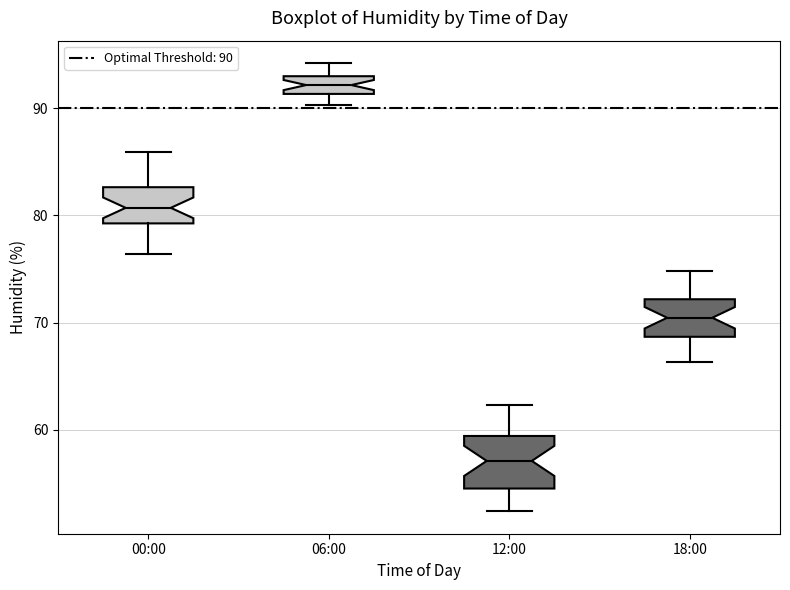

Which box has the highest median line?

06:00